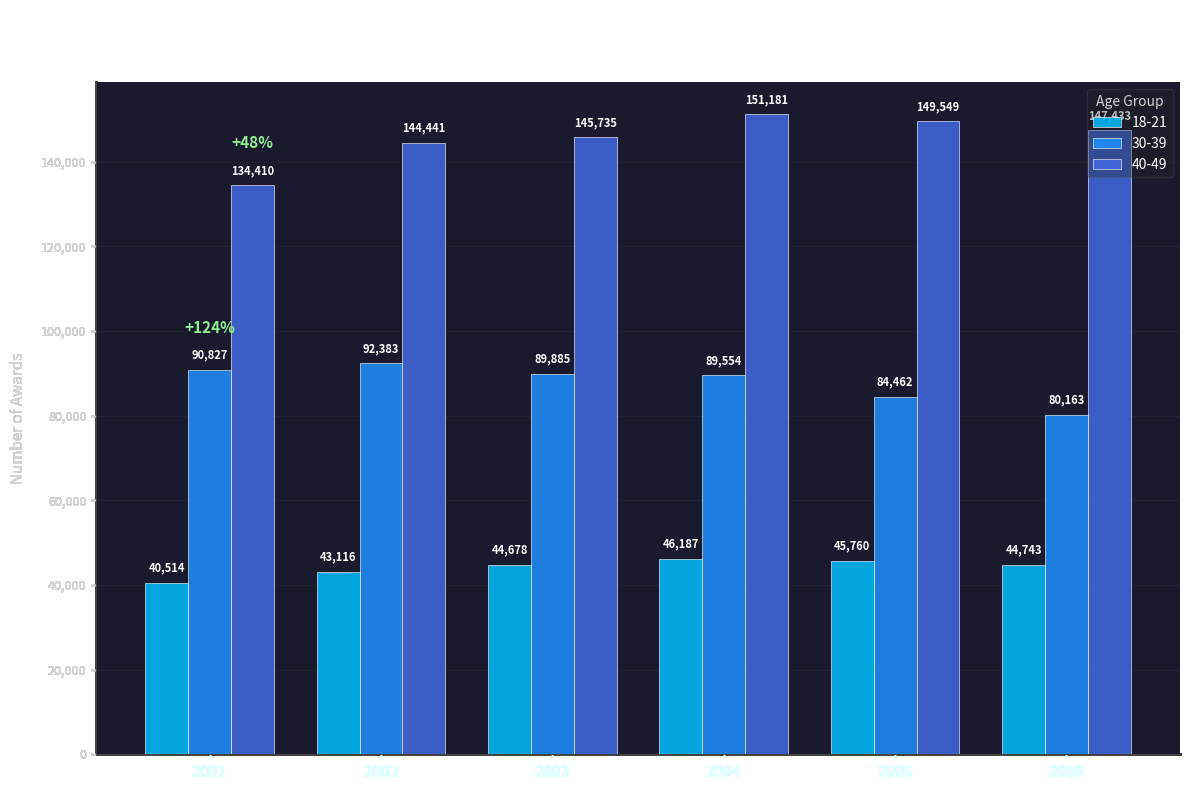

Reading left to right, list all the values displayed in this chart.

18-21: 40514	43116	44678	46187	45760	44743
30-39: 90827	92383	89885	89554	84462	80163
40-49: 134410	144441	145735	151181	149549	147433